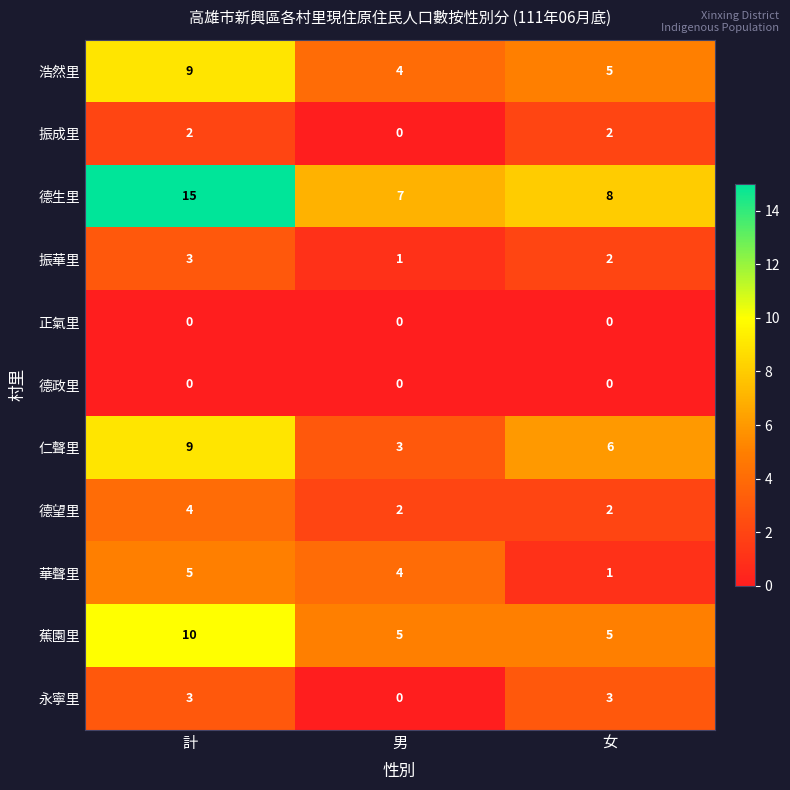

Count the 華聲里 values in the range 1 to 5.

3